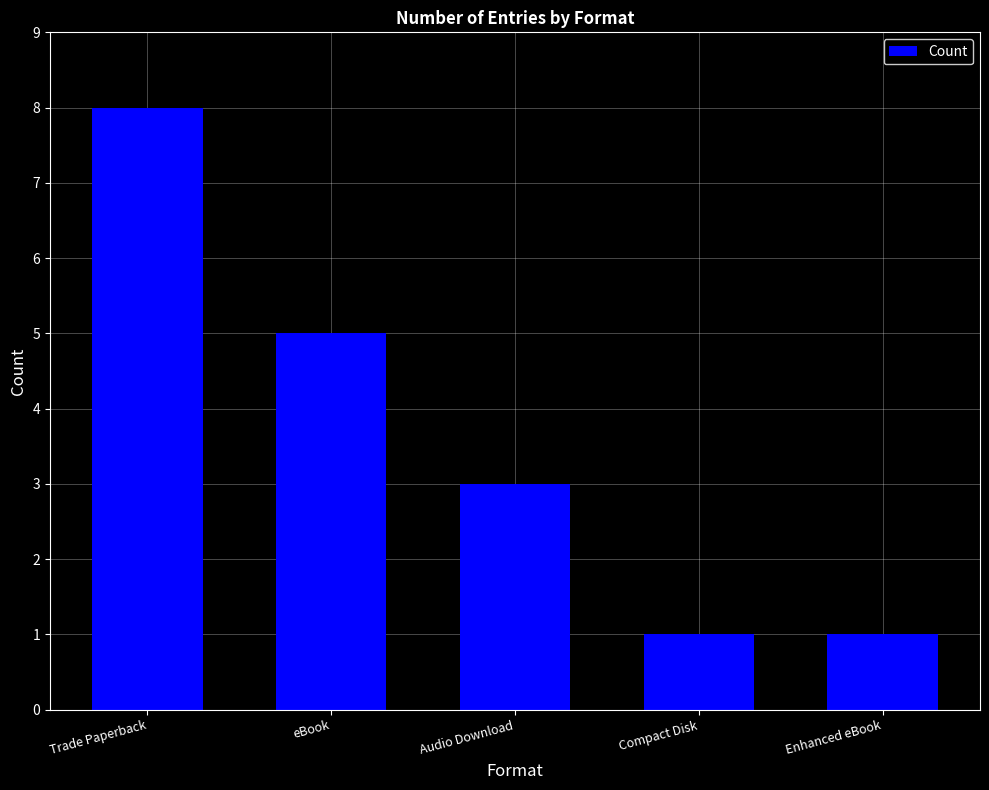

What is the greatest value displayed?

8